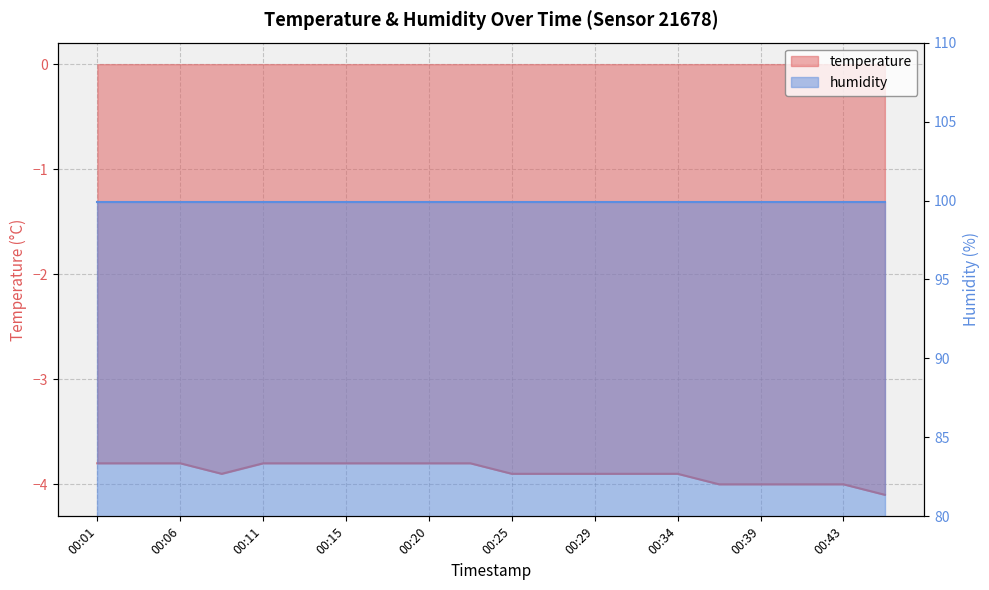

Between 00:39 and 00:06, which is larger?

00:06